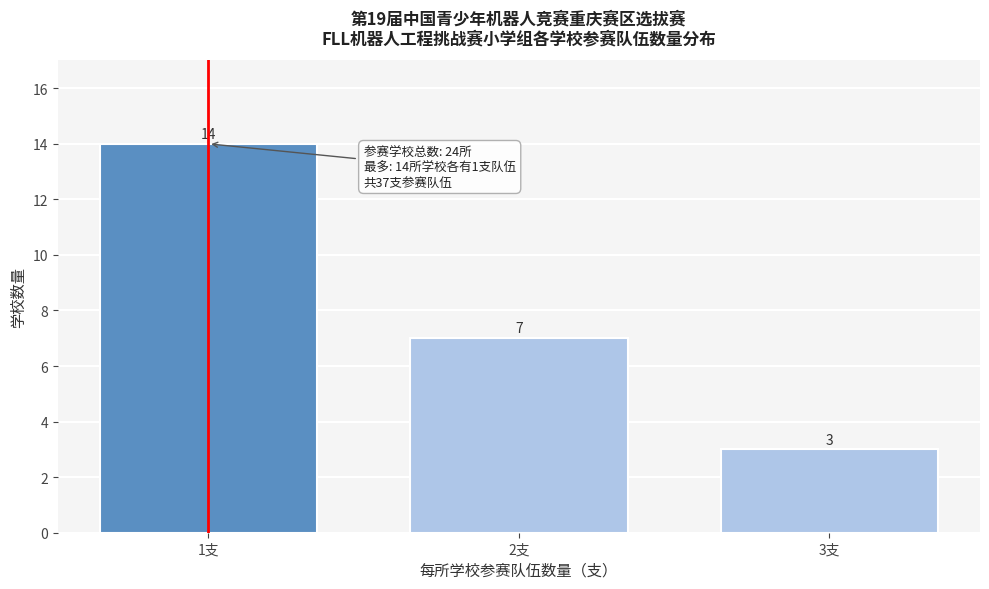

Reading left to right, list all the values displayed in this chart.

1支=14	2支=7	3支=3